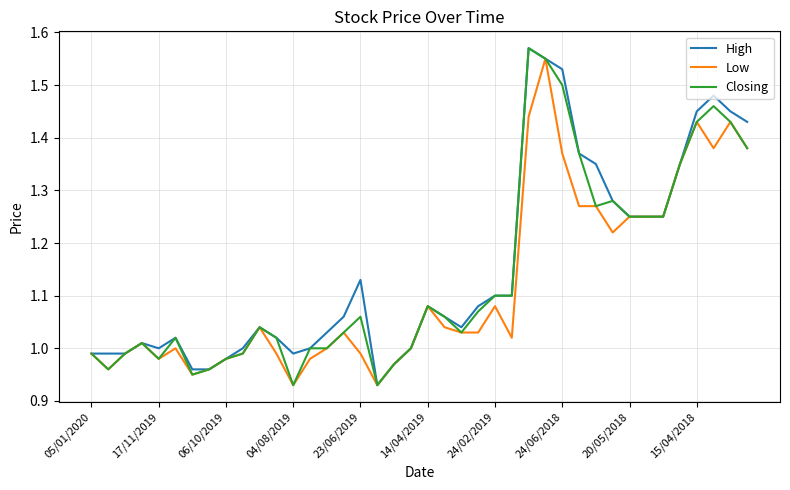

How many interior local peaks does the Closing series have?

8